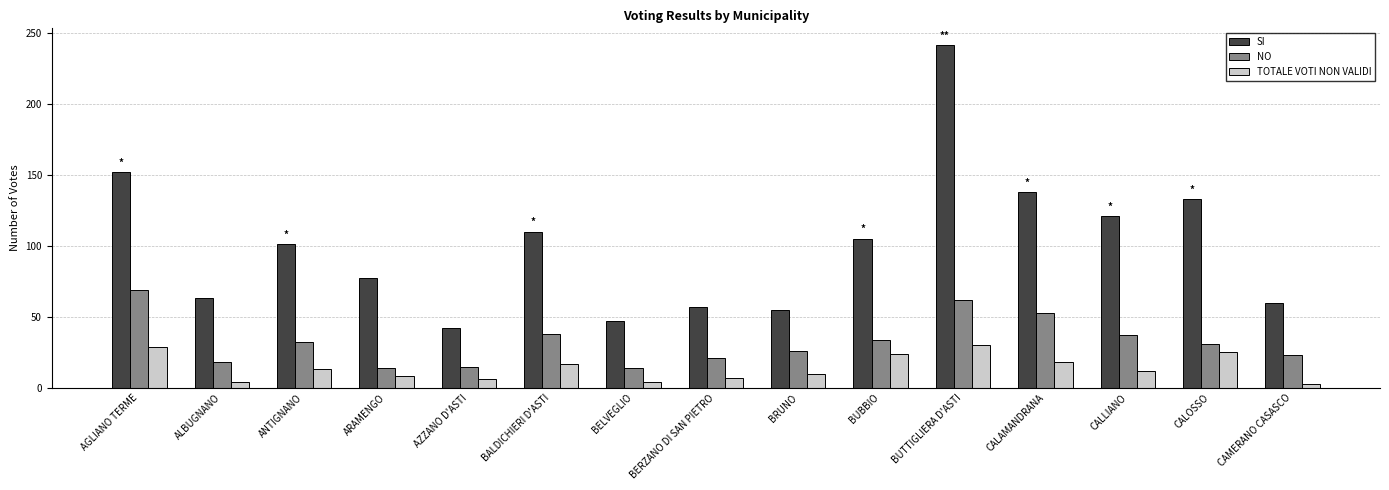

Count the number of data series in this chart.

3